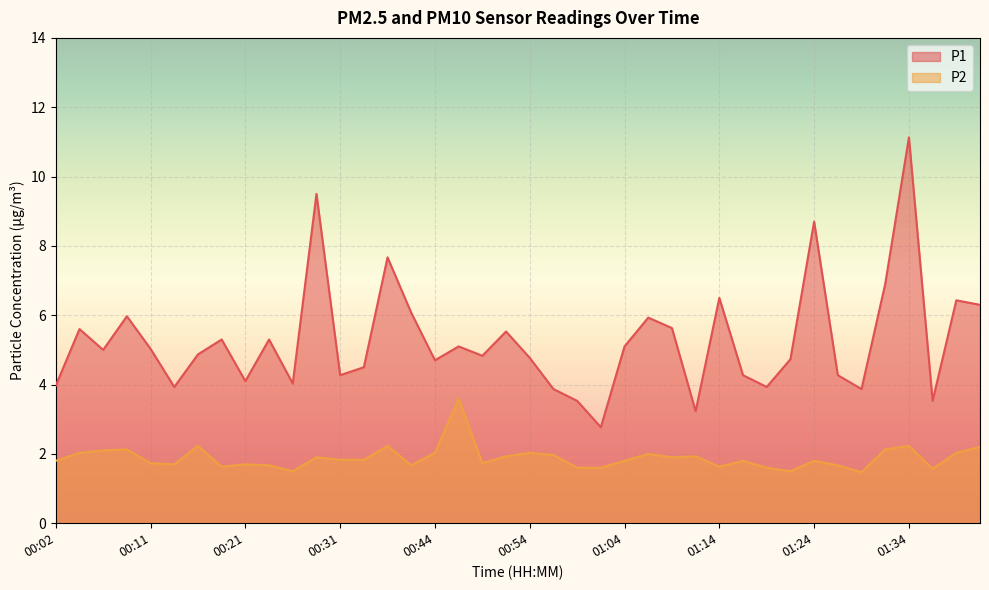

What is the total value across all series at 01:19?

5.5